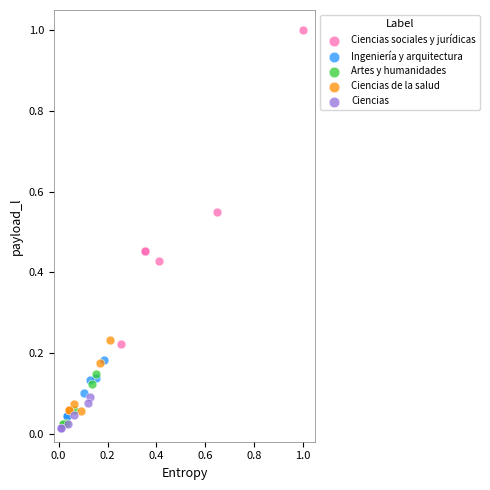

Which series has the widest spread of Y values?

Ciencias sociales y jurídicas